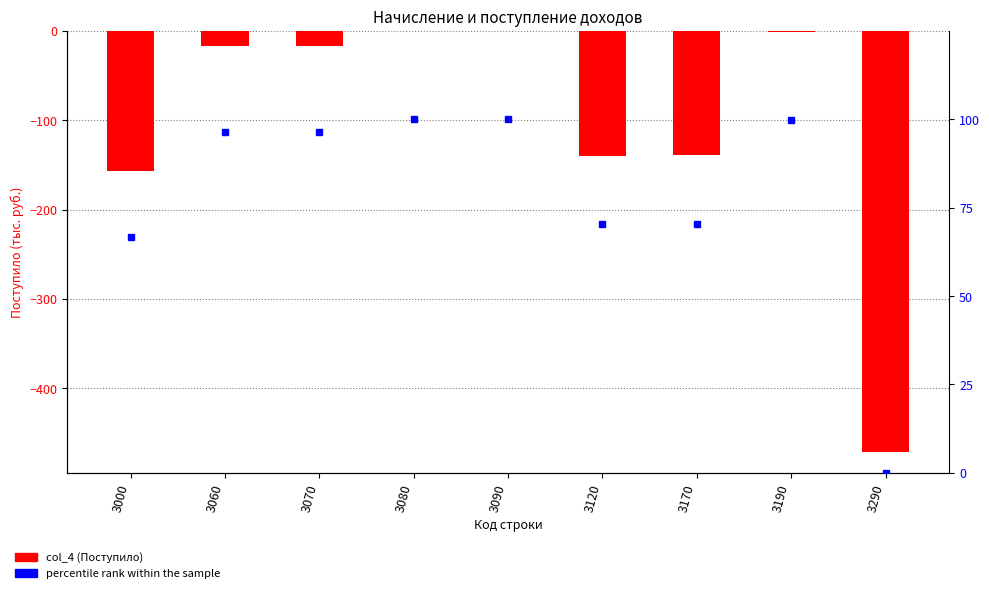

Does the chart contain stacked bars?

No